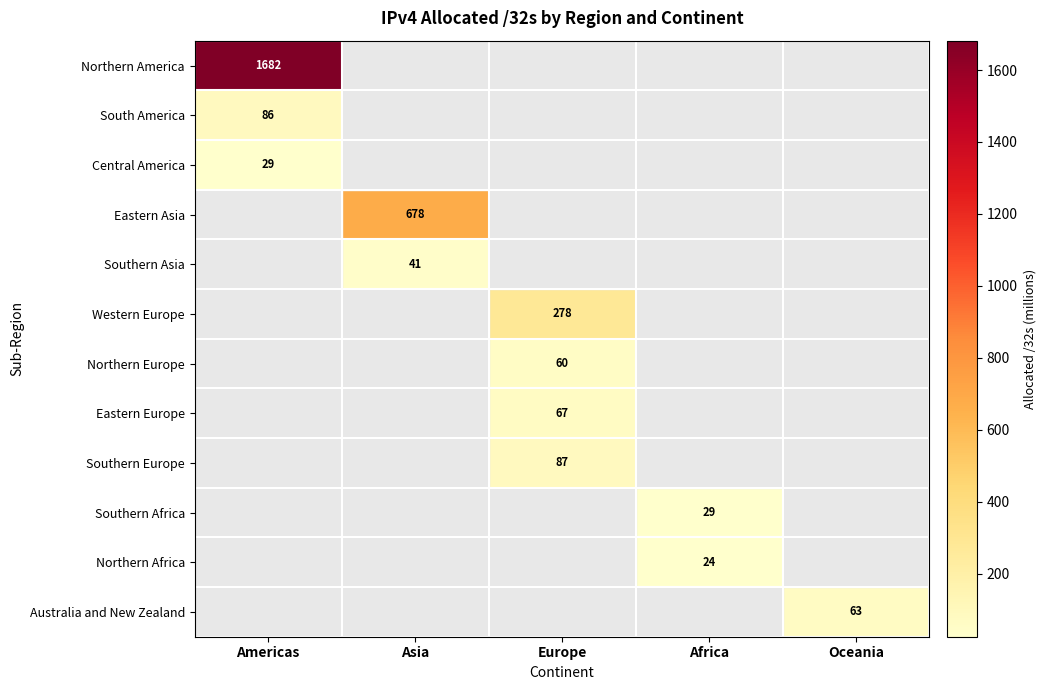

At which category is the sum across all series the highest?

Americas